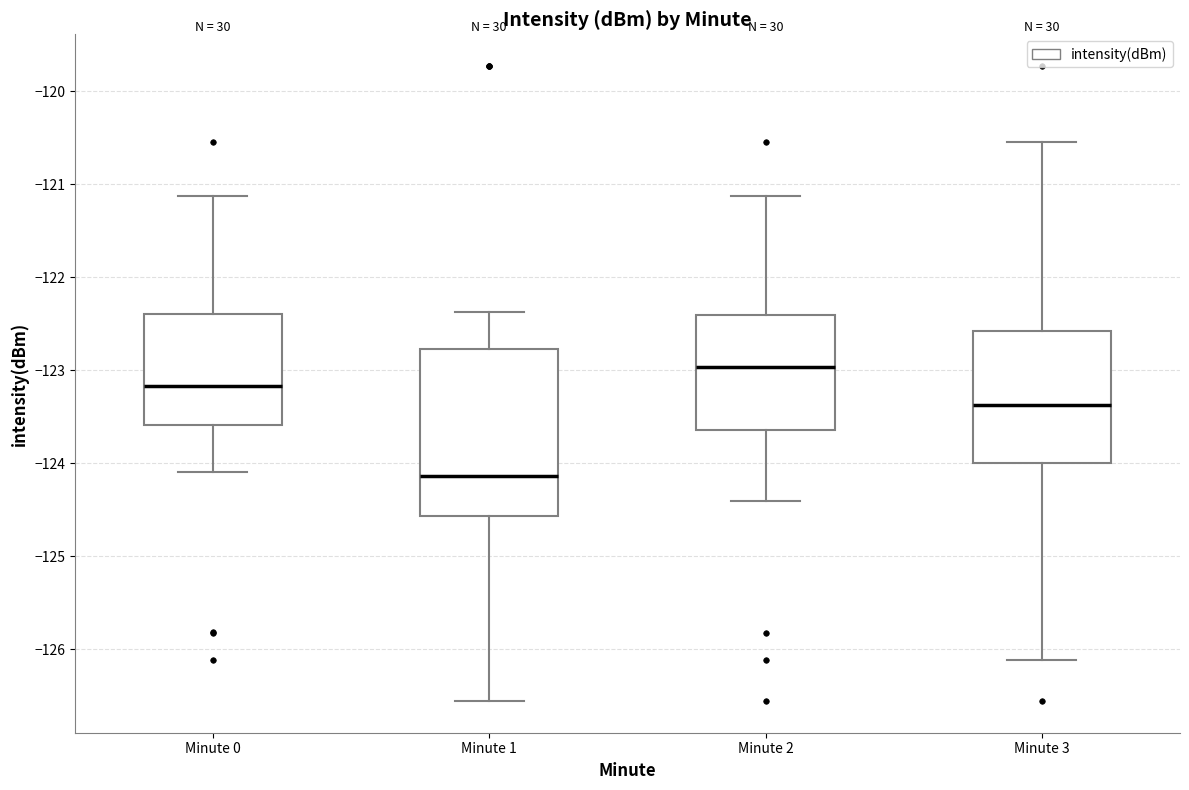

Which box has the highest median line?

Minute 2